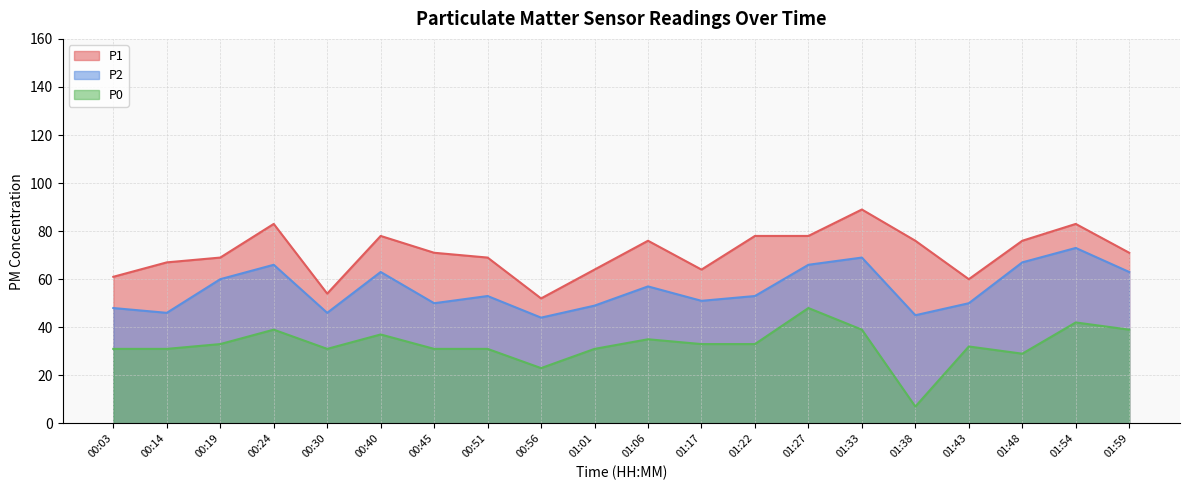

What is the difference between the second highest and second lowest values in the P0 series?

19